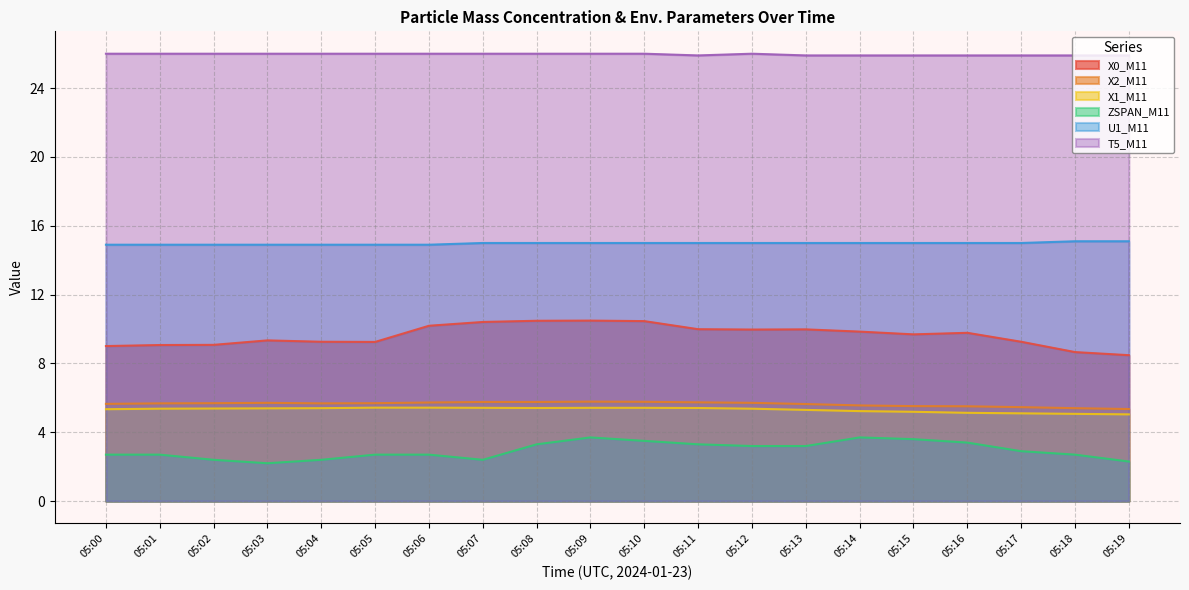

True or false: X0_M11 and ZSPAN_M11 cross at least once.

False